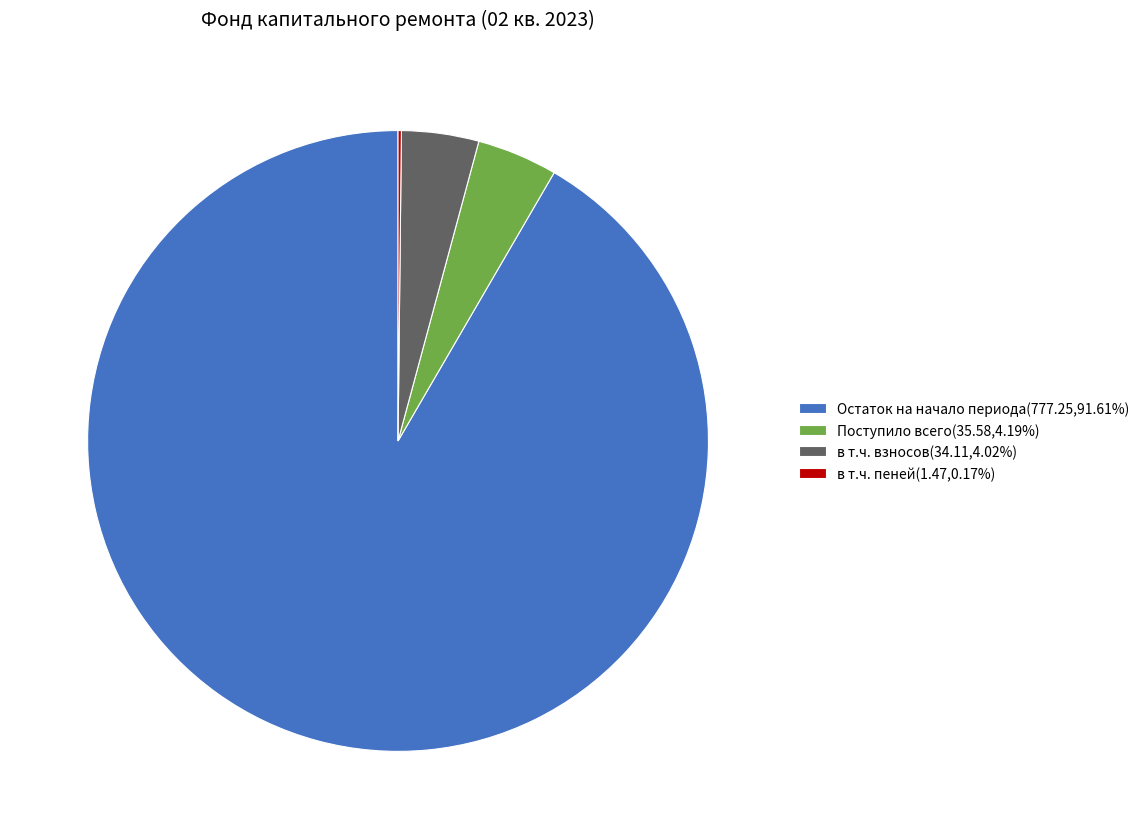

Is there a majority slice in this chart?

Yes